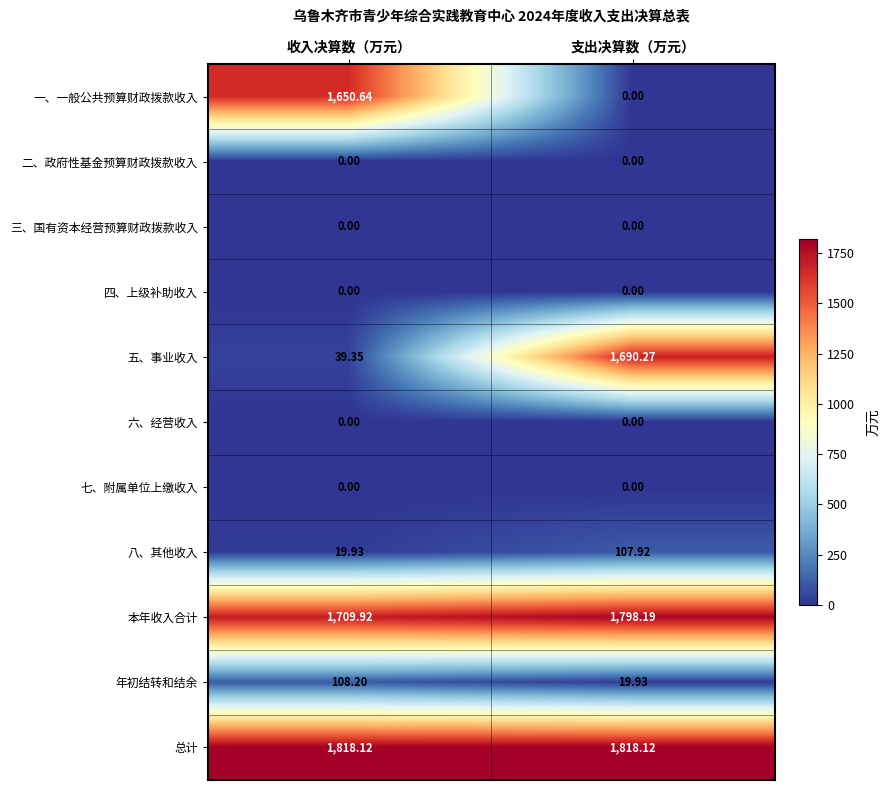

At which label does 八、其他收入 first exceed 107?

支出决算数（万元）